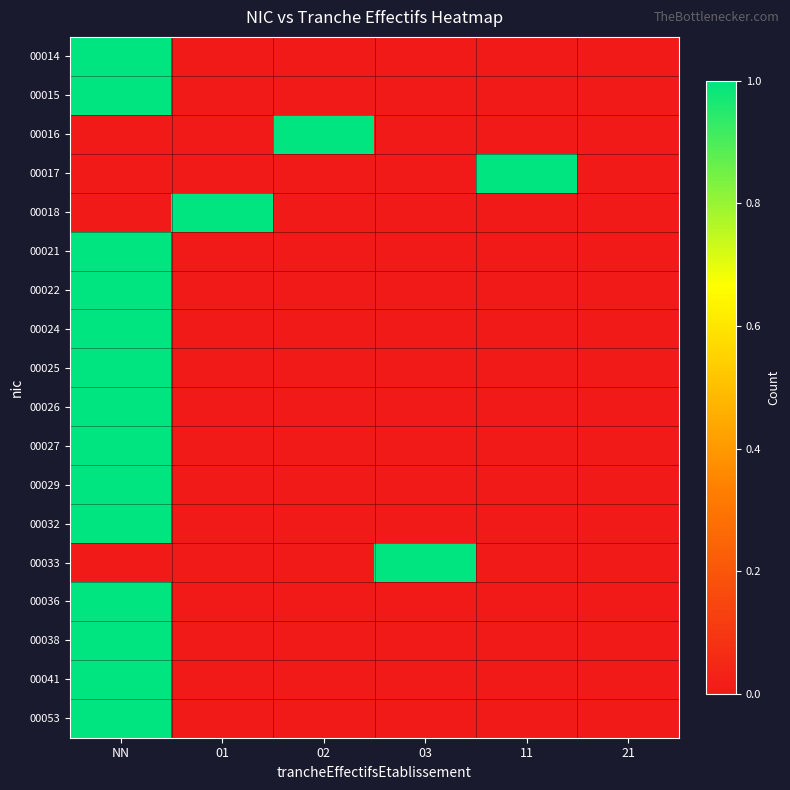

What is the total value across all series at 02?

1